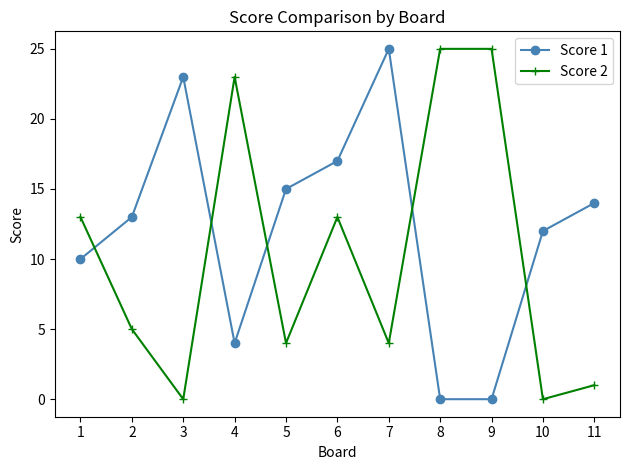

The value of Score 1 at 6 is 17. True or false?

True